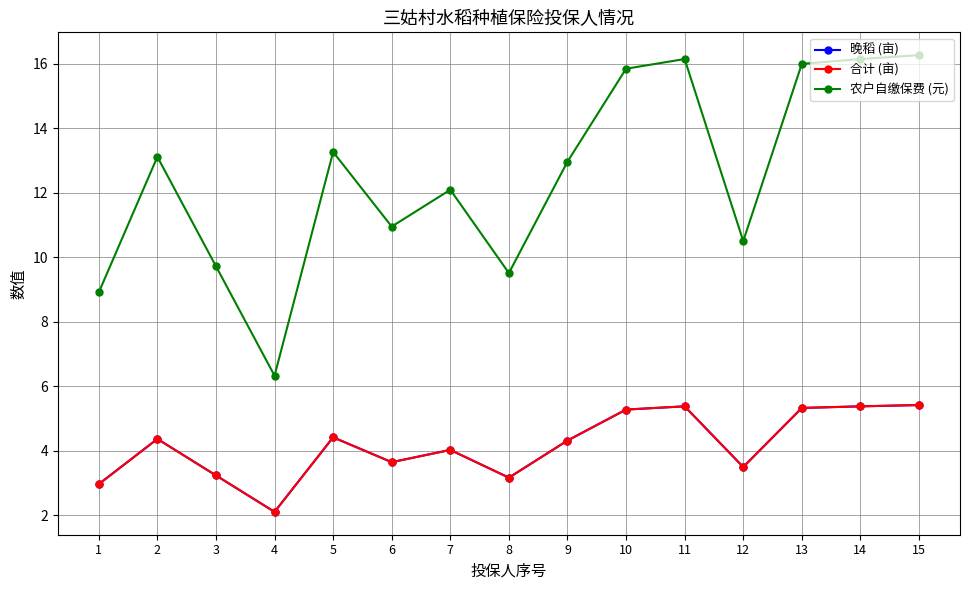

How many lines are shown in the chart?

3